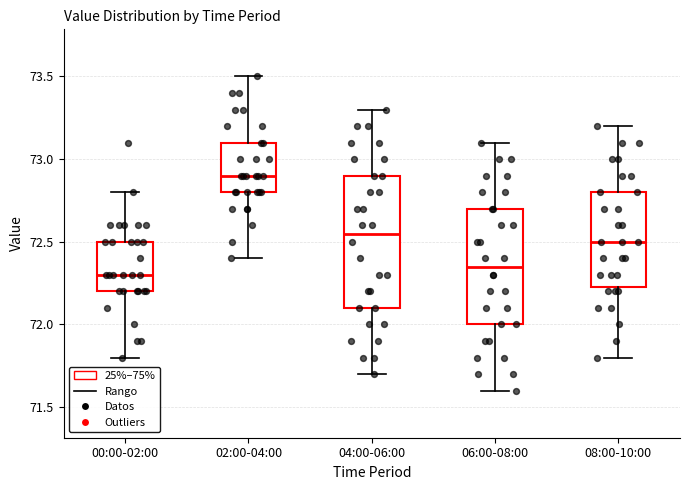

Comparing the boxes themselves (not the whiskers), which one is the tallest?

04:00-06:00